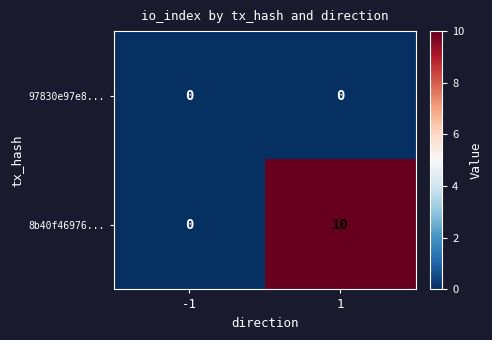

What is the approximate value of 8b40f46976... at 1, to the nearest 10?

10